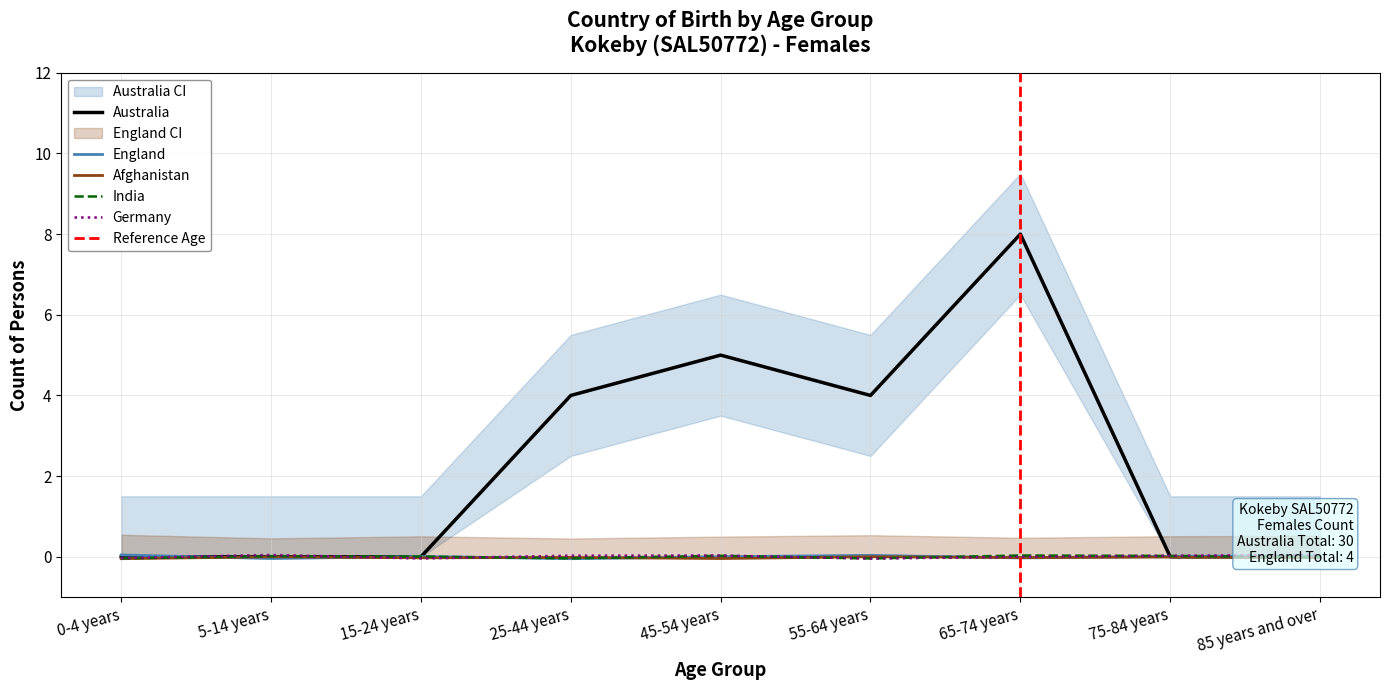

In Australia_females, how many points are higher than both neighbors (excluding endpoints)?

2